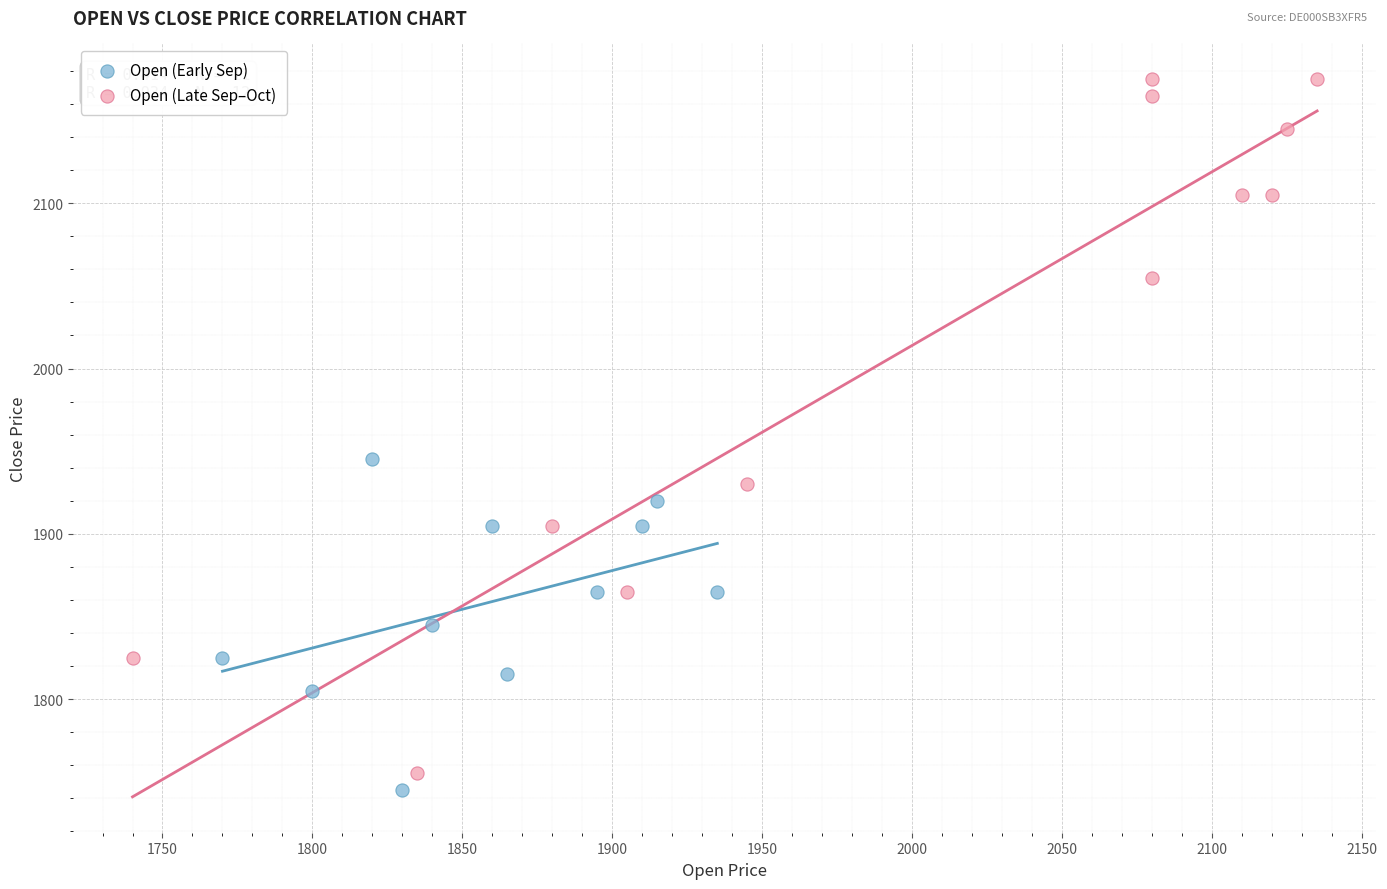

Which series reaches the maximum Y coordinate?

Open (Late Sep–Oct)